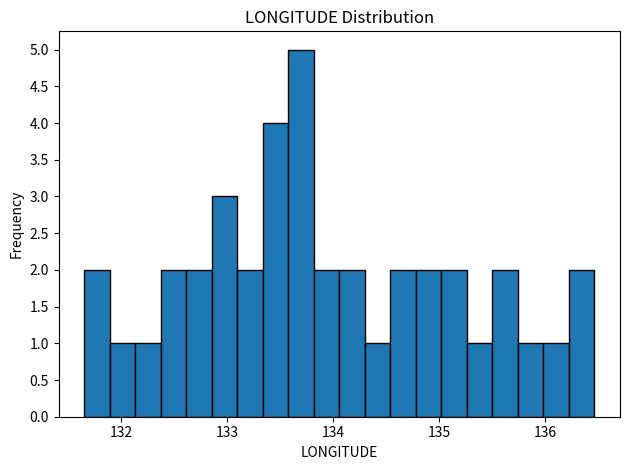

Read against the x-axis, roughly where is the centre of the tallest bar?

133.7